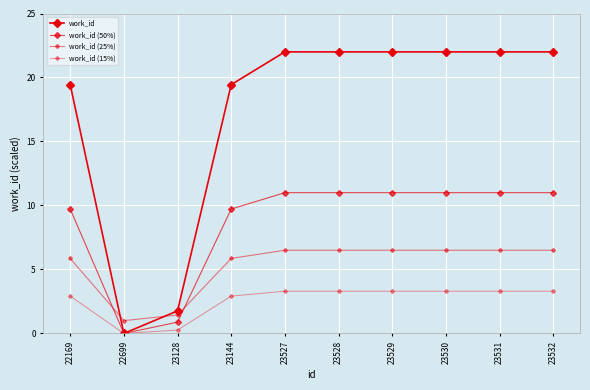

Where do work_id (25%) and work_id (50%) first cross each other?

22169 and 22699